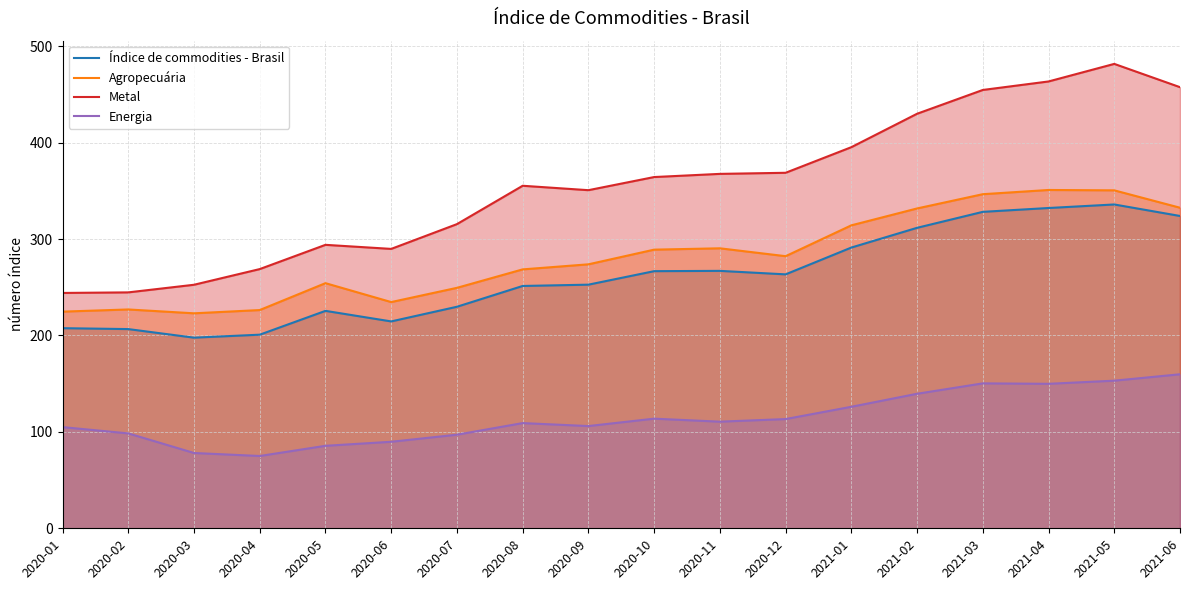

What is the difference between the highest and lowest values at 2020-04?

193.9